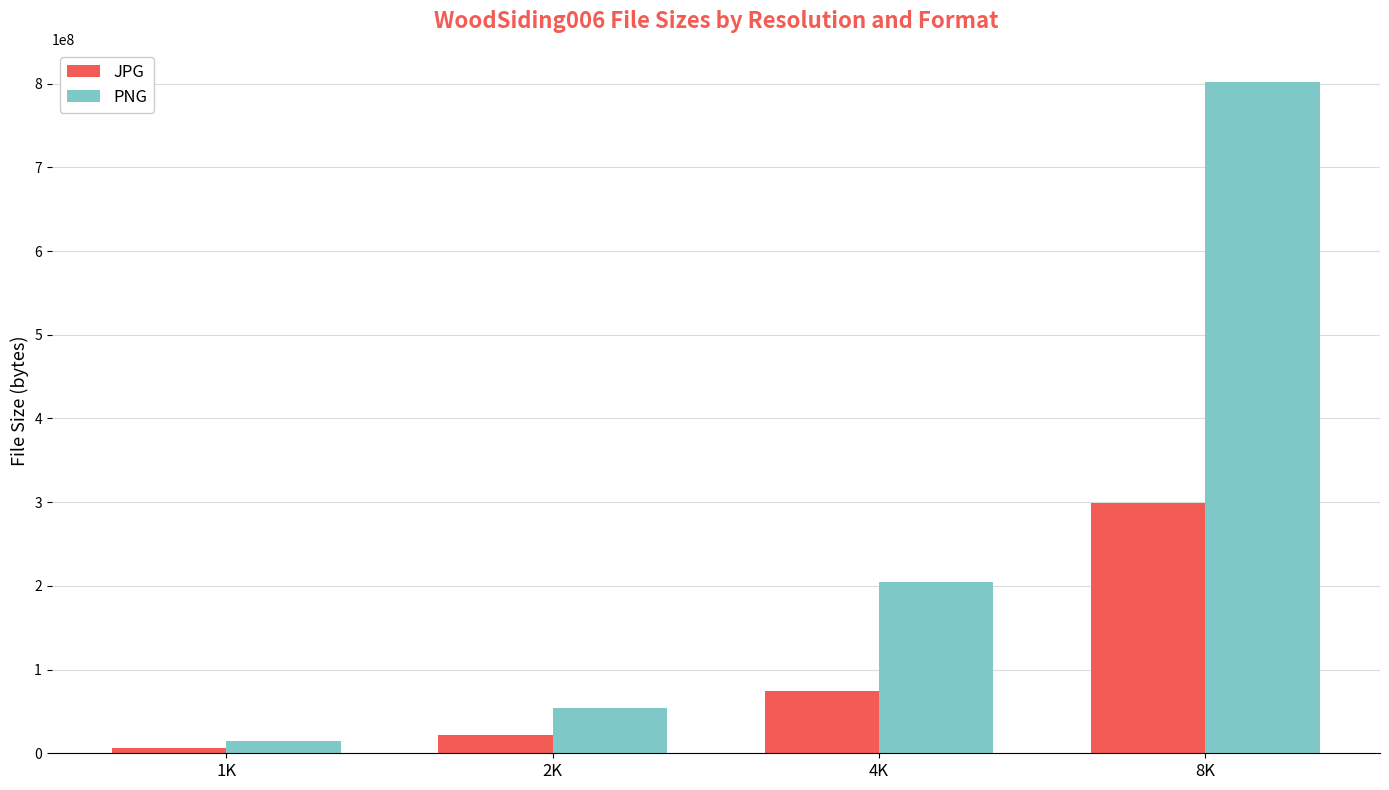

The JPG series shows 74773130 at 4K. True or false?

True